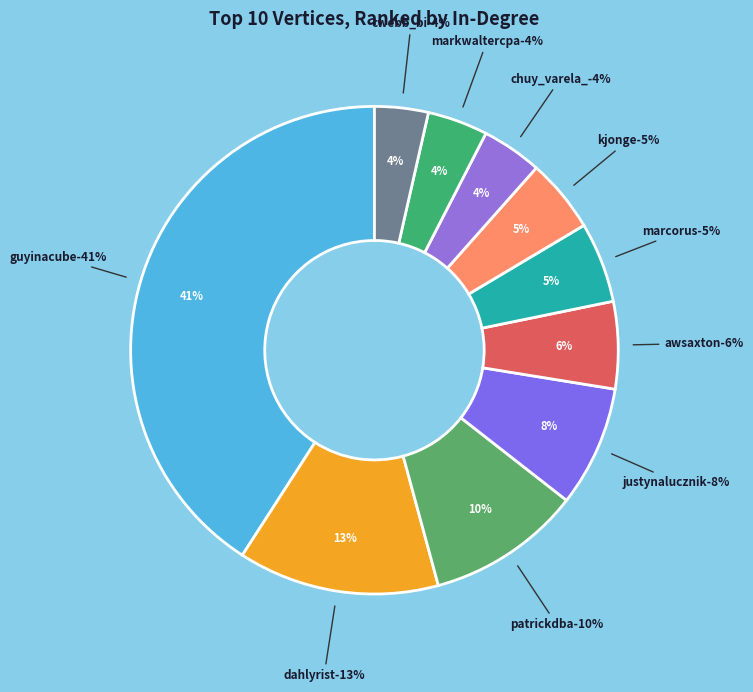

Does any single category account for the majority?

No